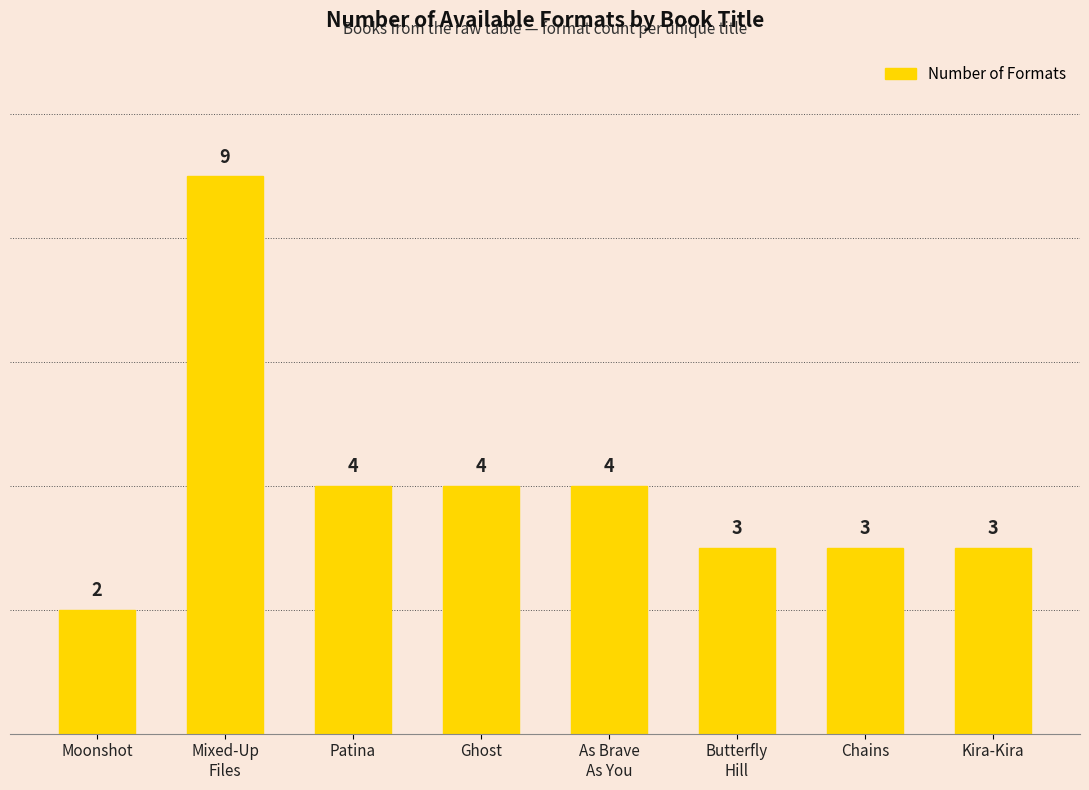

Which category has the highest value across all series?

Mixed-Up
Files